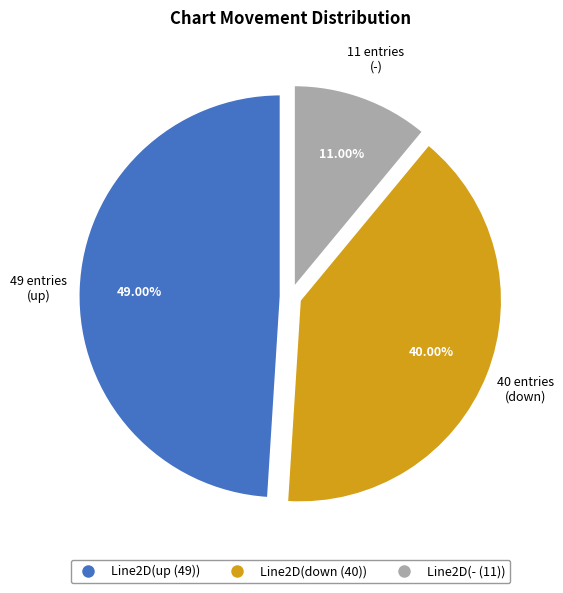

Does any single category account for the majority?

No